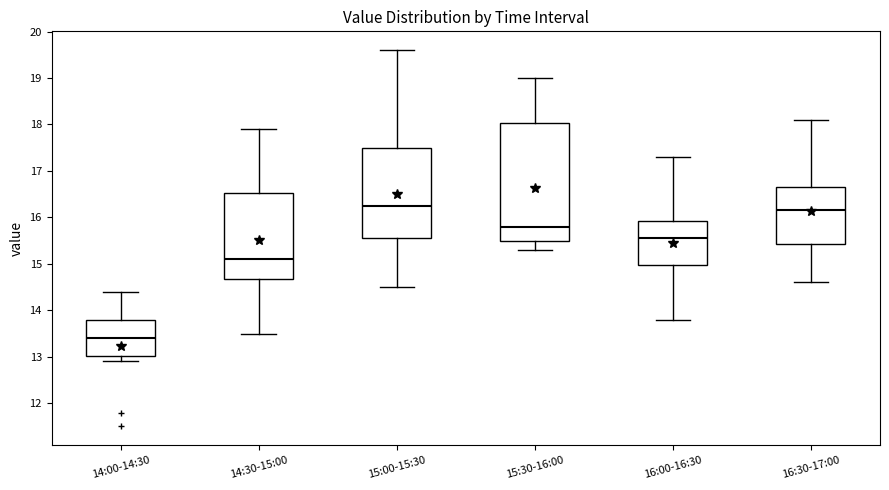

Reading left to right, read every box against the y-axis: the position of its median line, the range the box covers, and the ends of its whiskers. The values are not printed on the chart, so give them approximately, as read against the axis.

14:00-14:30: median 13.4, box 13.0 to 13.8, whiskers 12.9 to 14.4
14:30-15:00: median 15.1, box 14.7 to 16.5, whiskers 13.5 to 17.9
15:00-15:30: median 16.3, box 15.6 to 17.5, whiskers 14.5 to 19.6
15:30-16:00: median 15.8, box 15.5 to 18.0, whiskers 15.3 to 19.0
16:00-16:30: median 15.6, box 15.0 to 15.9, whiskers 13.8 to 17.3
16:30-17:00: median 16.2, box 15.4 to 16.7, whiskers 14.6 to 18.1